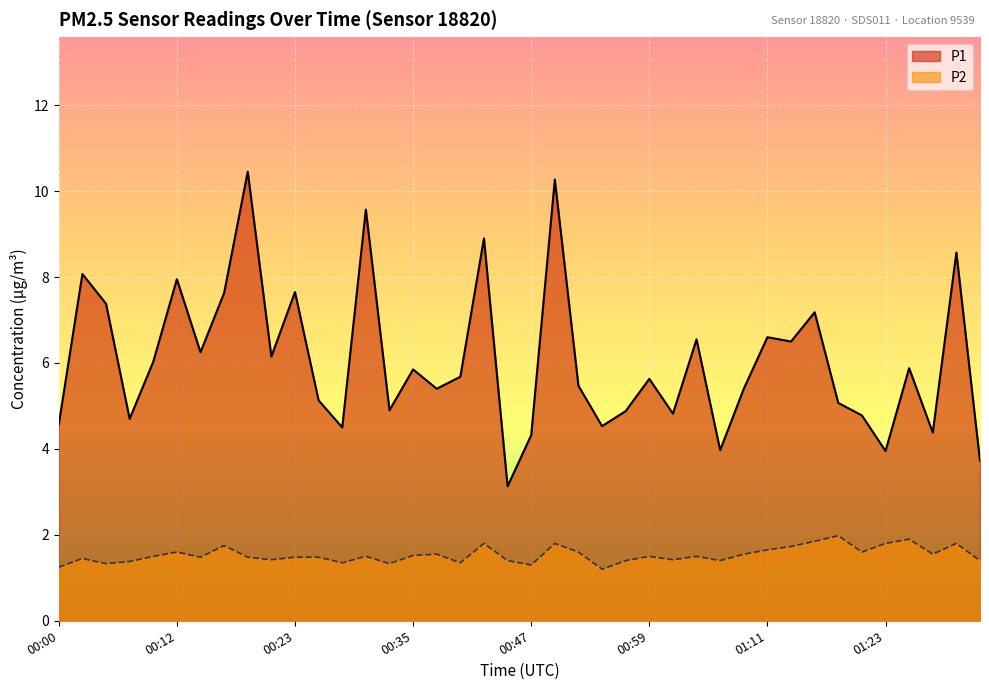

Is the value of P2 at 01:16 greater than the value of P1 at 00:47?

No